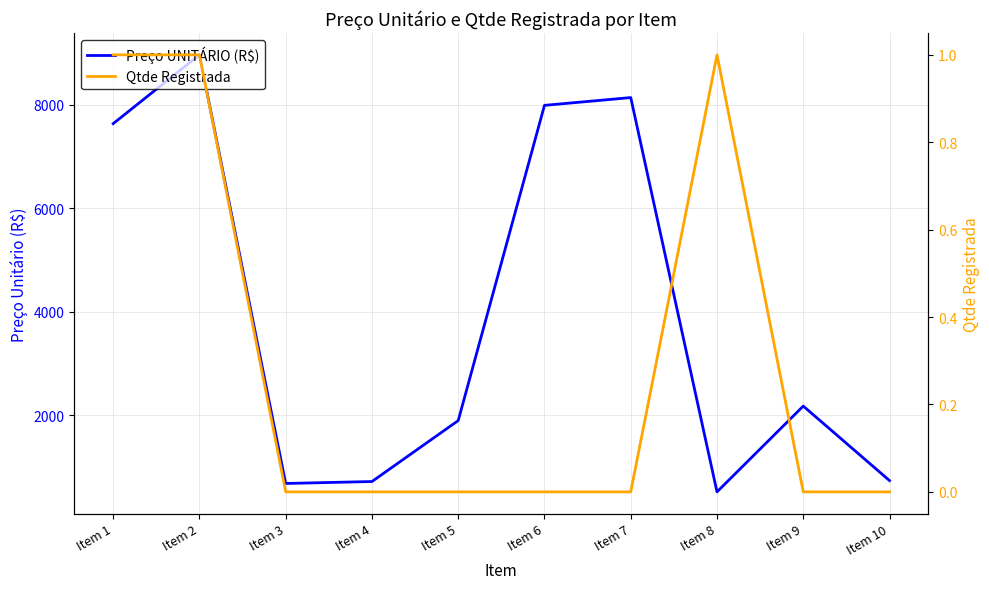

True or false: Preço UNITÁRIO (R$) and Qtde Registrada intersect in this chart.

False